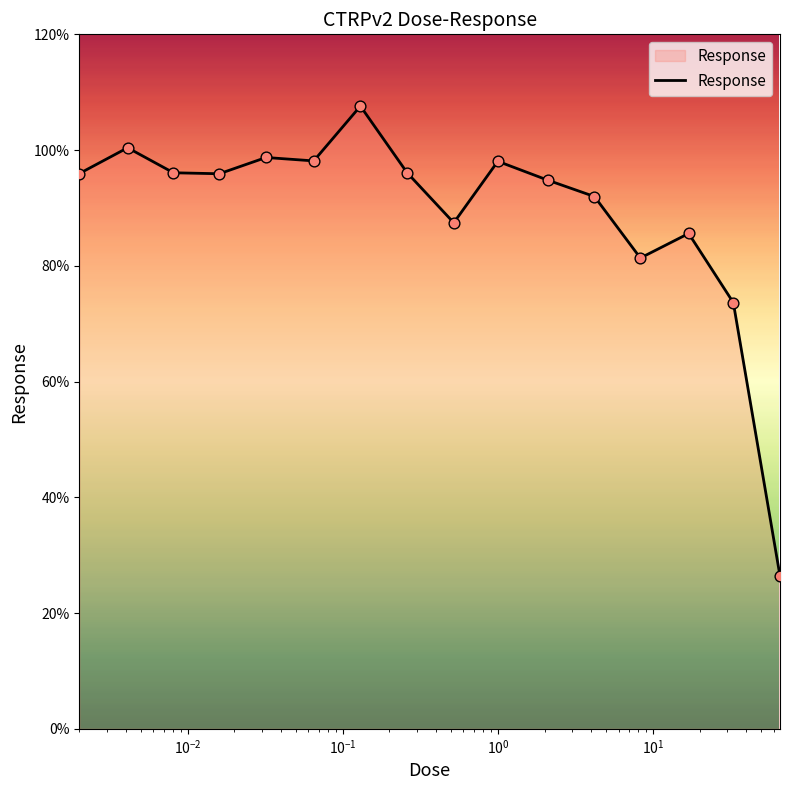

What is the maximum value shown in the chart?

107.6